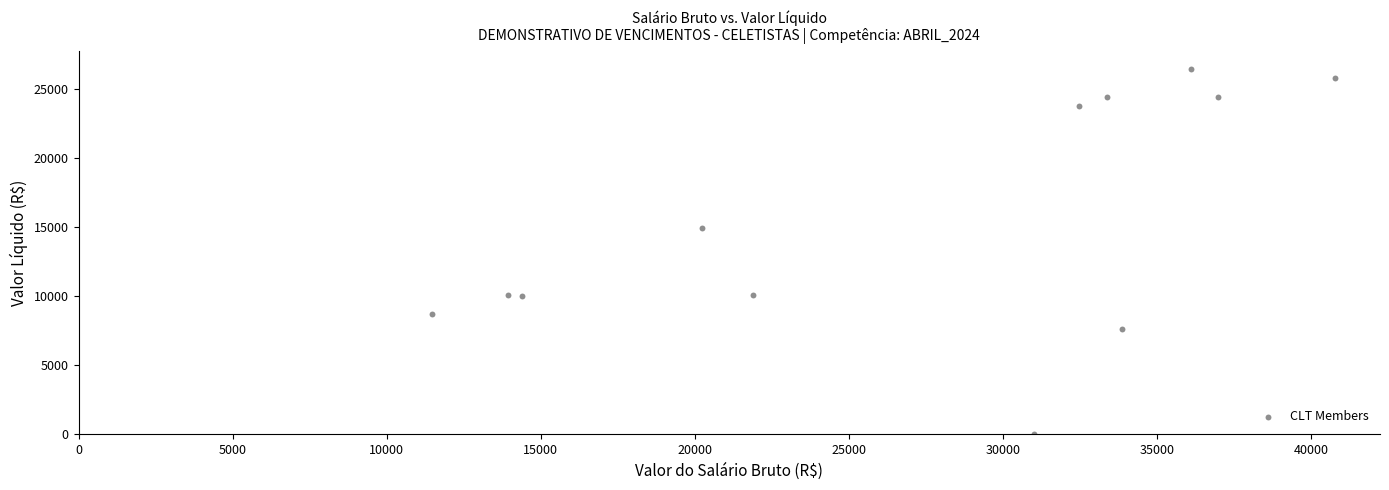

What Y value in the scatter plot is closest to 13210?

14959.8